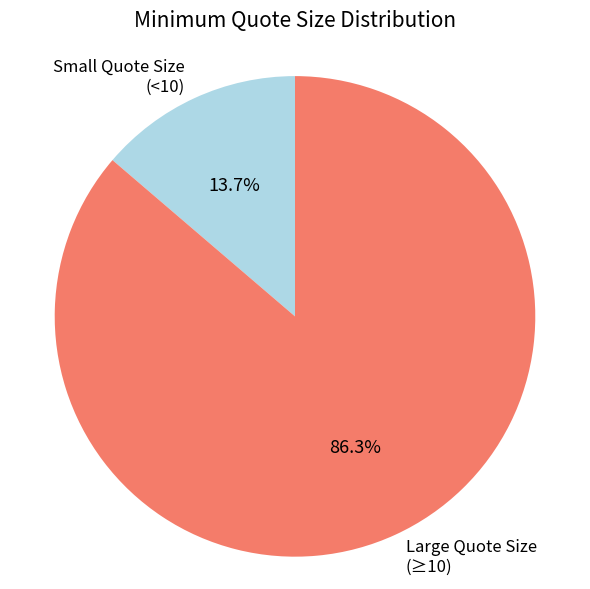

What is the ratio of the value at Large Quote Size (≥10) to the value at Small Quote Size (<10)?

6.3